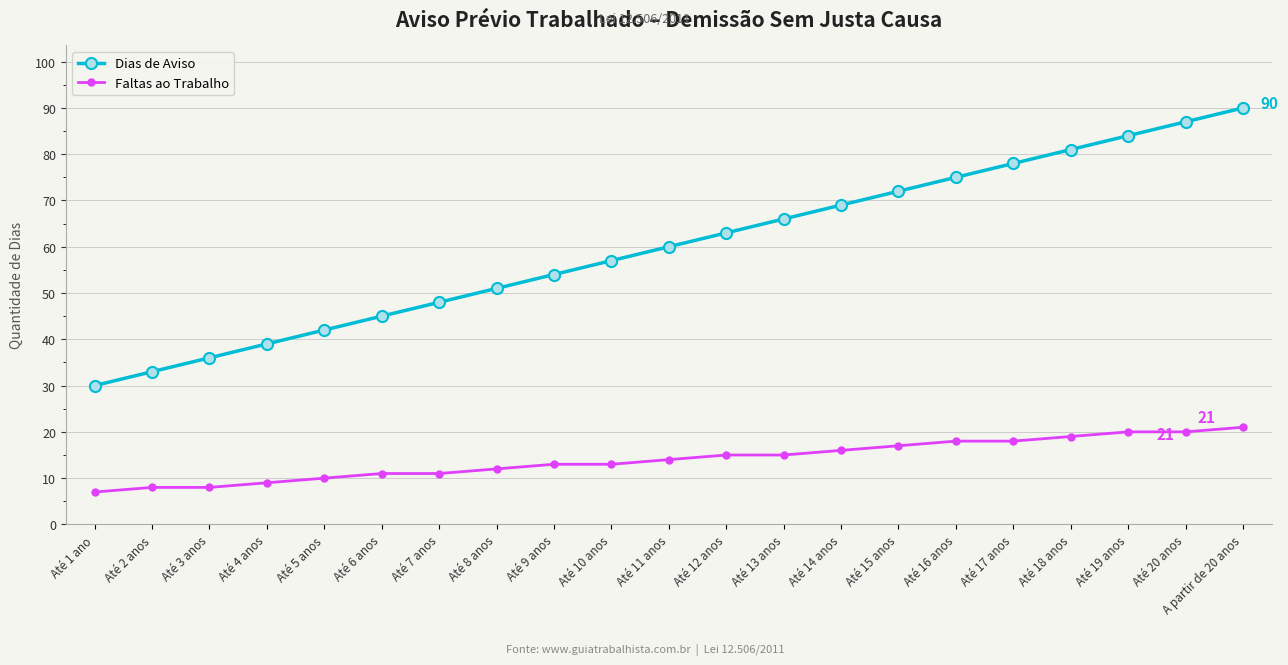

What is the average value of the Dias de Aviso series?

60